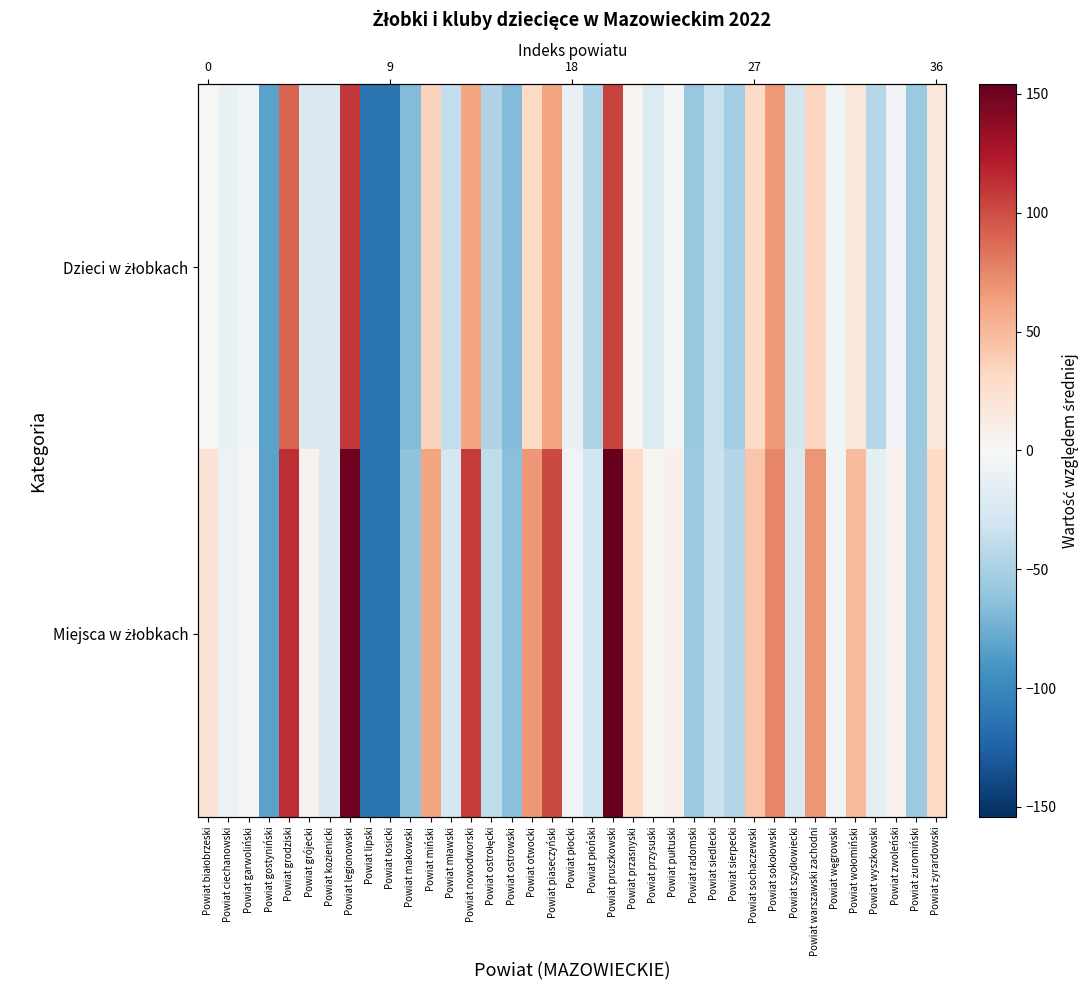

At which label is Dzieci w żłobkach closest to -1?

Powiat białobrzeski